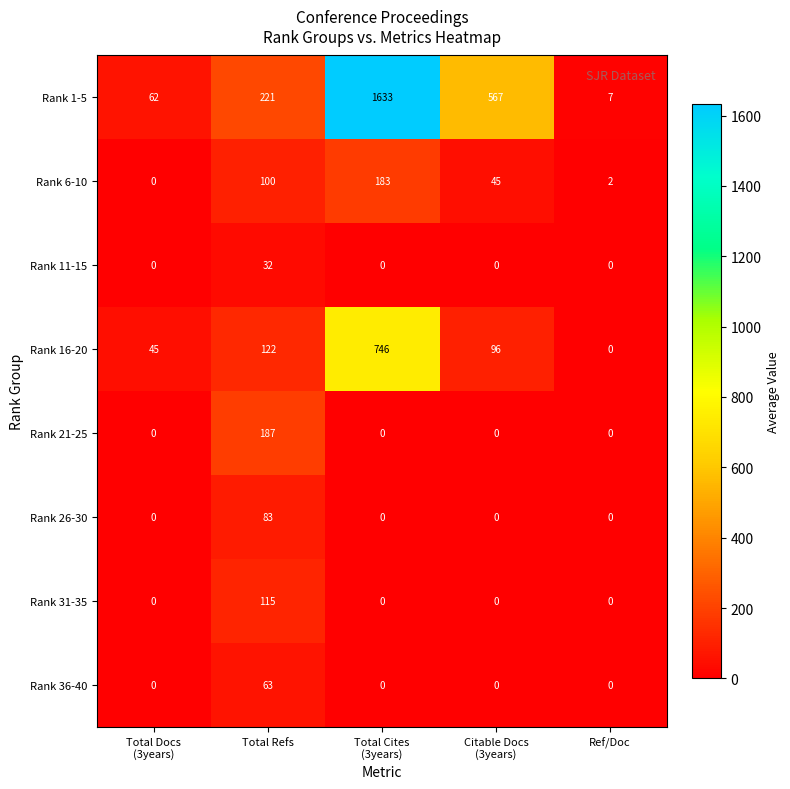

What is the greatest value displayed?

1633